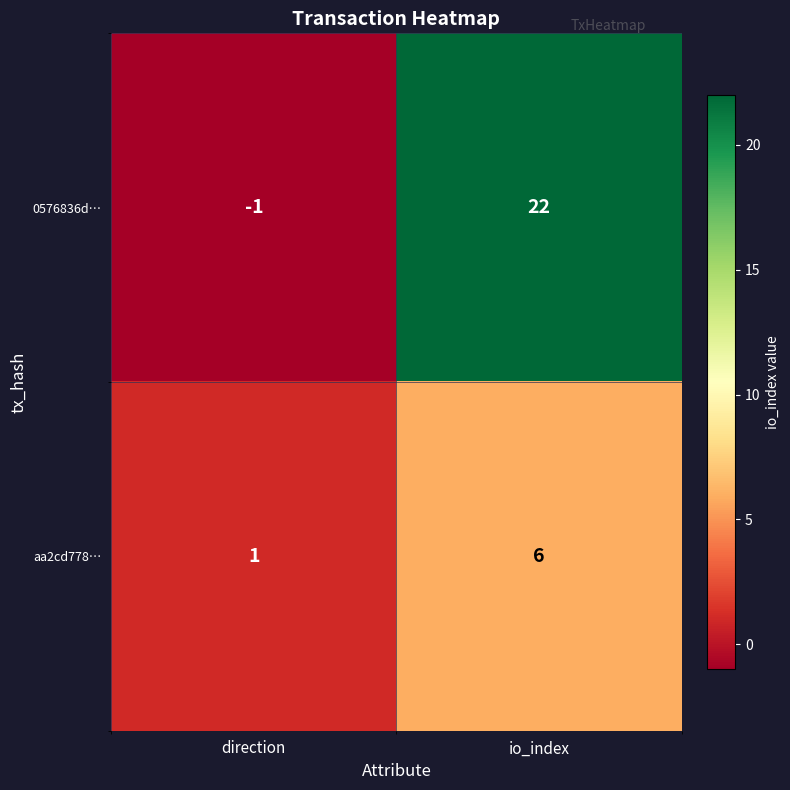

Which series has the largest range (max minus min)?

0576836d…